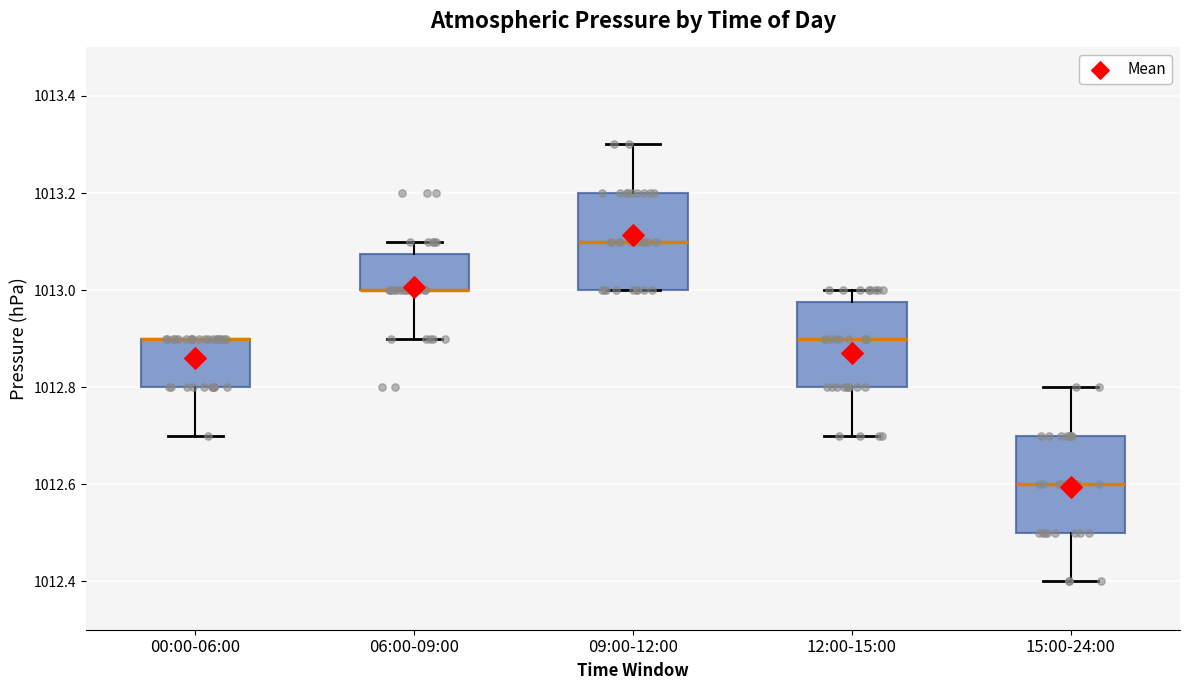

Reading left to right, transcribe this box plot: for each box, give where its median line is, the range the box spans, and where its two whiskers end, as read against the y-axis. The values are not printed on the chart, so give them approximately, as read against the axis.

00:00-06:00: median 1012.90 (drawn on the box's upper edge), box 1012.80 to 1012.90, whiskers 1012.70 to 1012.90
06:00-09:00: median 1013.00 (drawn on the box's lower edge), box 1013.00 to 1013.08, whiskers 1012.90 to 1013.10
09:00-12:00: median 1013.10, box 1013.00 to 1013.20, whiskers 1013.00 to 1013.30
12:00-15:00: median 1012.90, box 1012.80 to 1012.98, whiskers 1012.70 to 1013.00
15:00-24:00: median 1012.60, box 1012.50 to 1012.70, whiskers 1012.40 to 1012.80